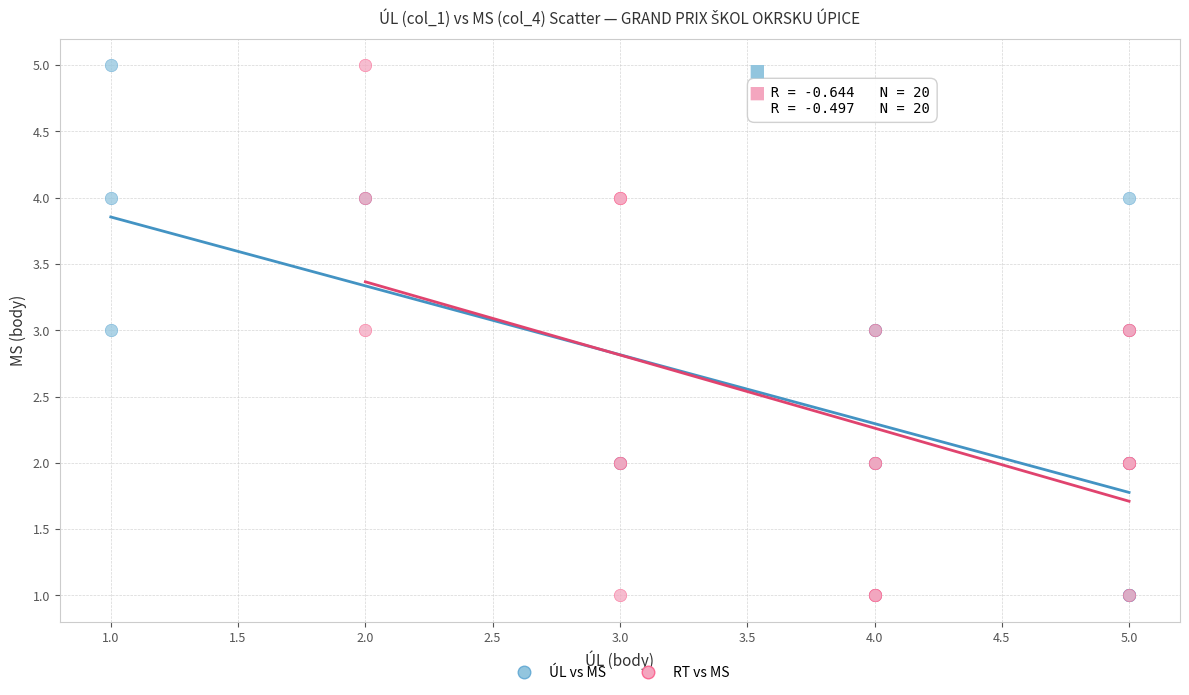

What are all the series names shown in the legend?

ÚL vs MS, RT vs MS